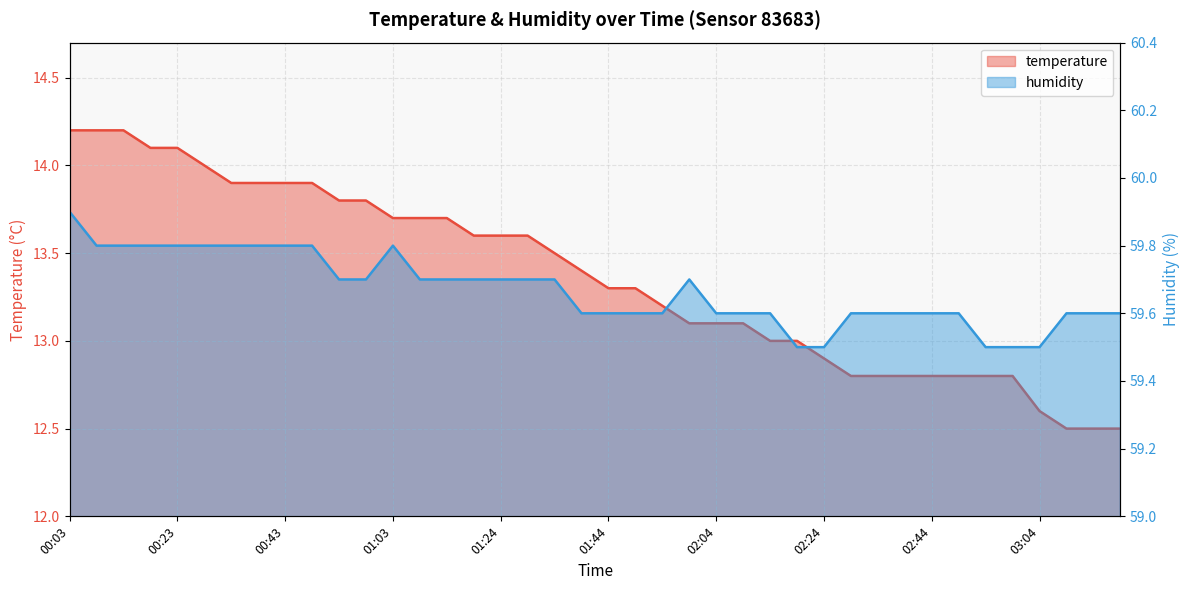

What is the label of the 22nd point from the left?

01:49